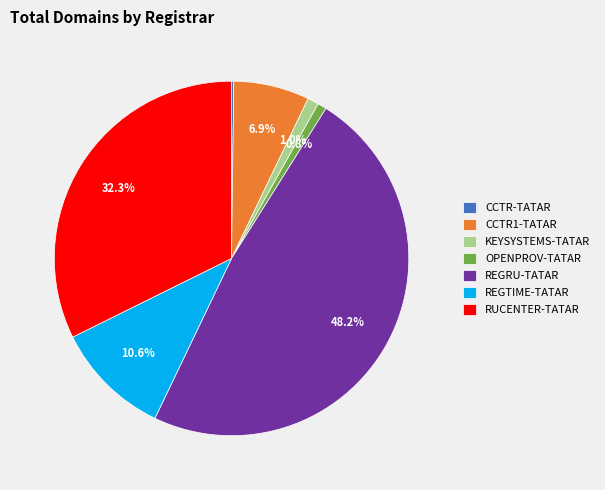

Is it true that RUCENTER-TATAR is 44% of the pie?

False